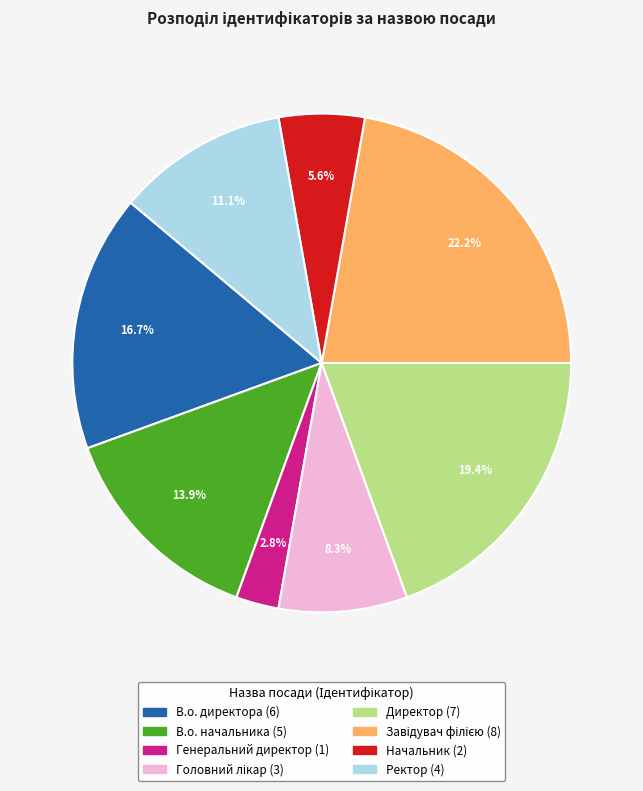

Do Генеральний директор and Начальник together represent more than half of the pie?

No